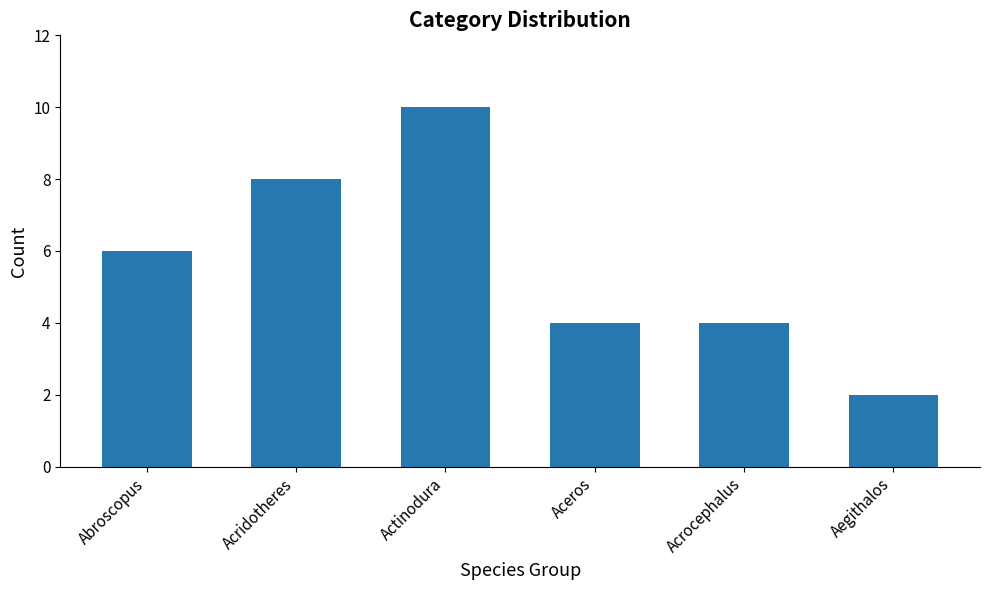

Approximately how many times larger is the value at Aegithalos compared to Aceros?

0.5